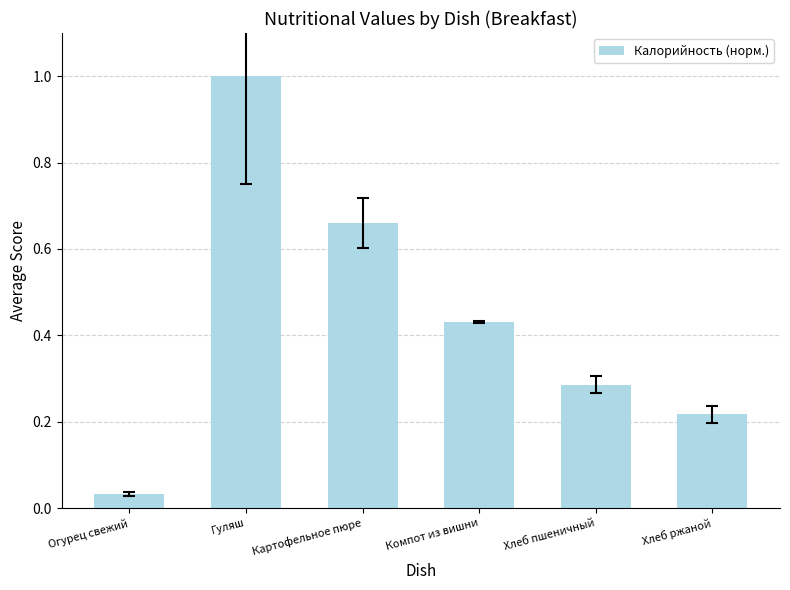

What is the difference between the maximum and minimum values?

1.0